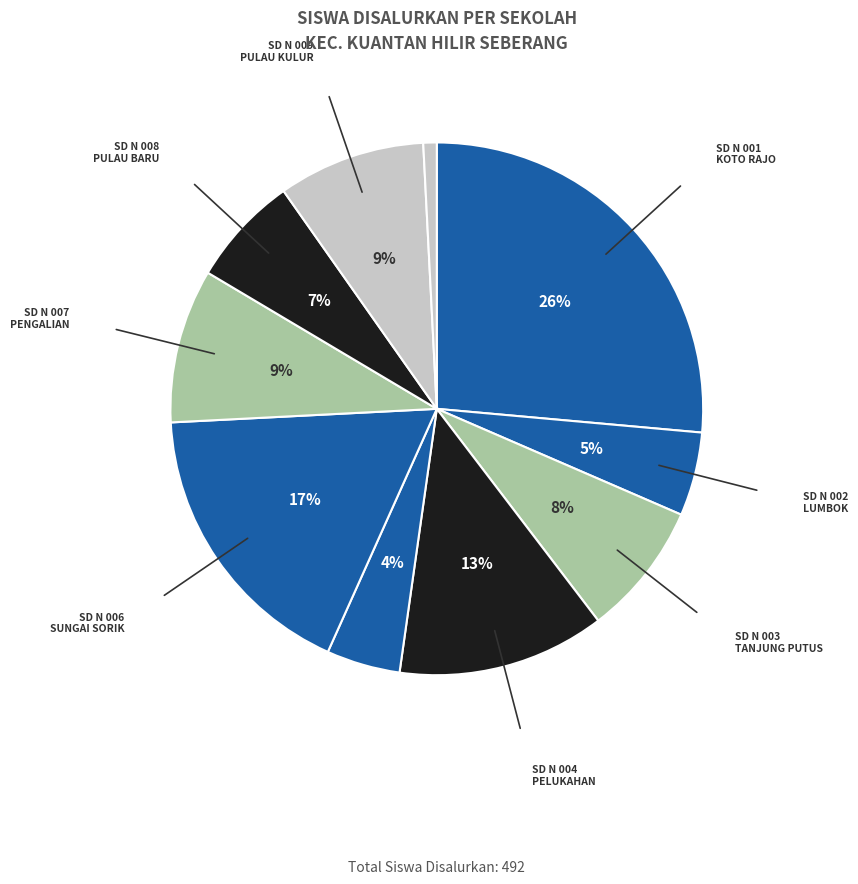

How many segments does this pie chart have?

10